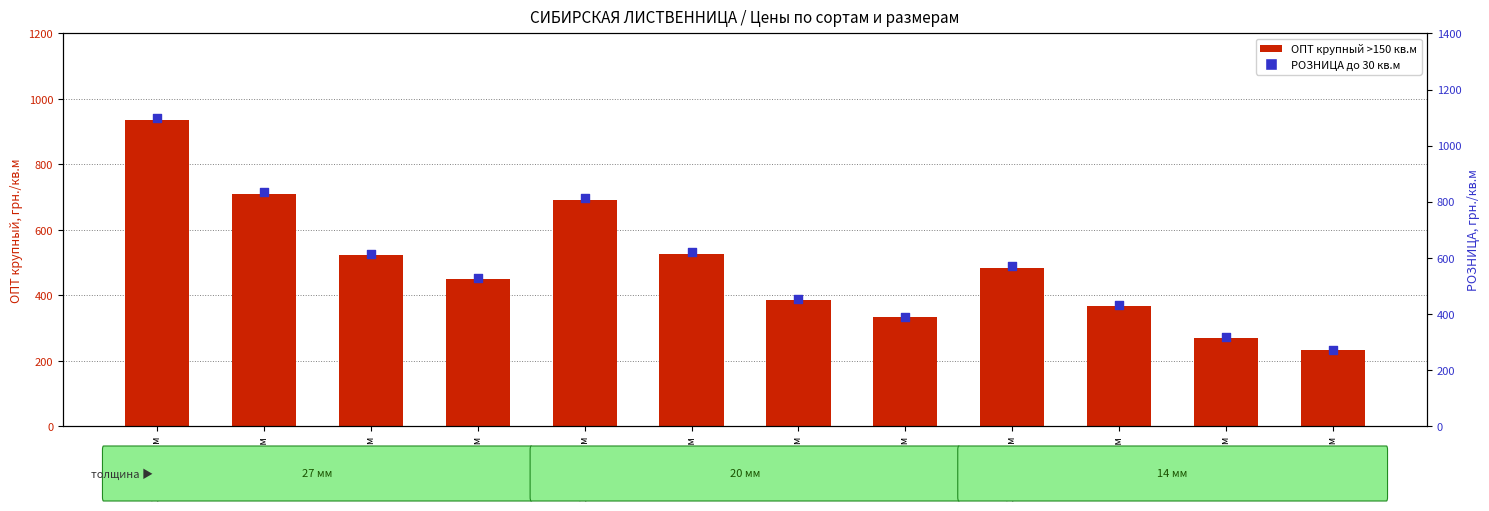

What is the total value across all series at А 20мм?

841.8